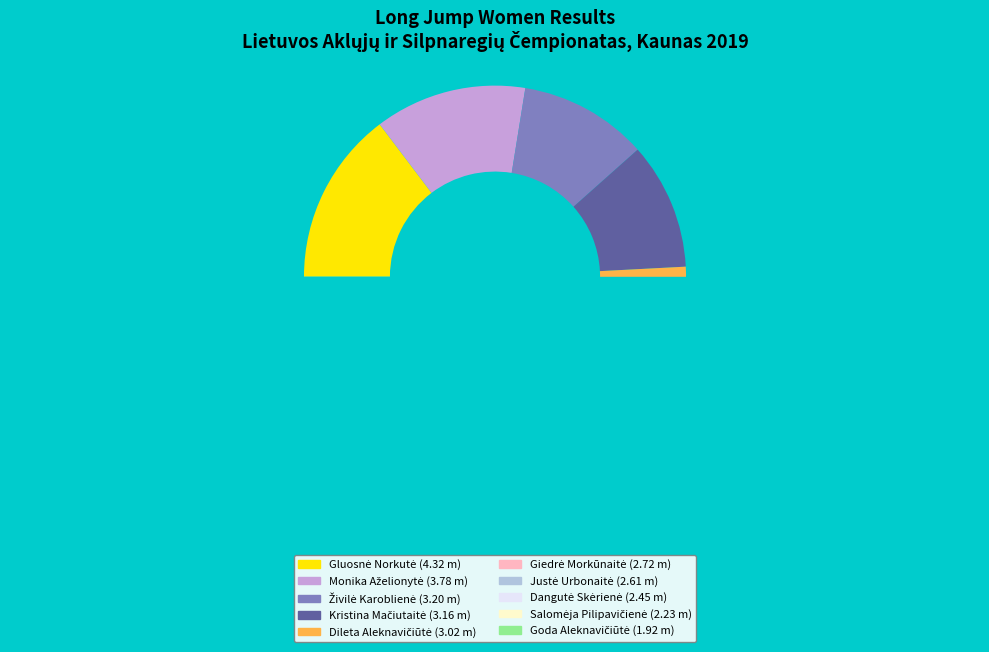

Rank the categories by value from highest to lowest.

Gluosnė Norkutė, Monika Aželionytė, Živilė Karoblienė, Kristina Mačiutaitė, Dileta Aleknavičiūtė, Giedrė Morkūnaitė, Justė Urbonaitė, Dangutė Skėrienė, Salomėja Pilipavičienė, Goda Aleknavičiūtė